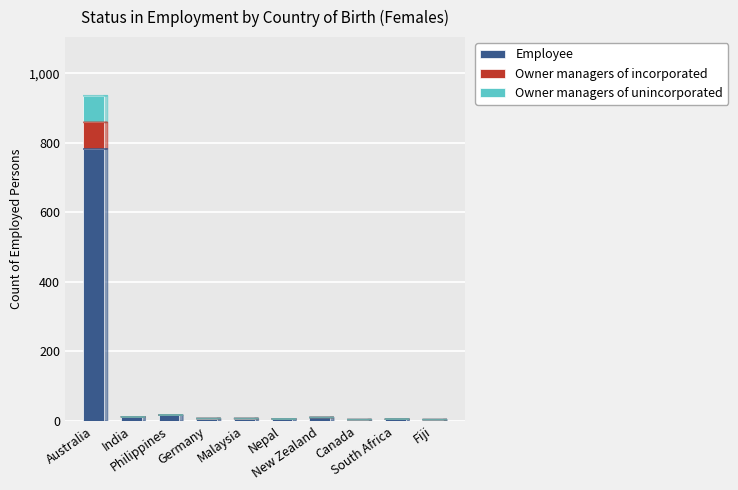

Count the number of categories in the chart.

10